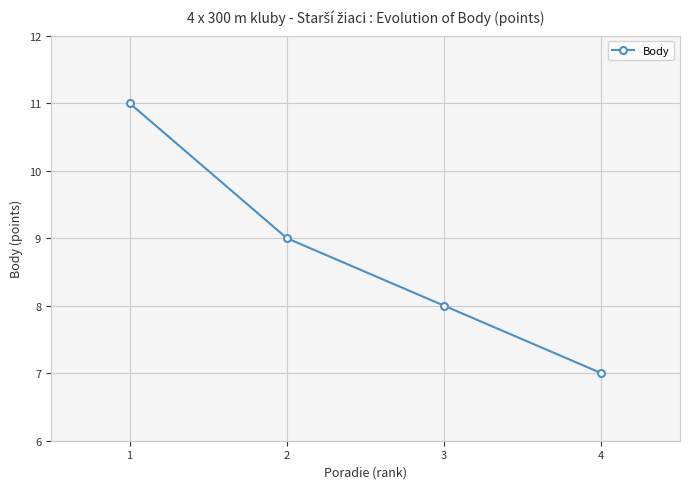

Where is the data nearest to the value 9?

2